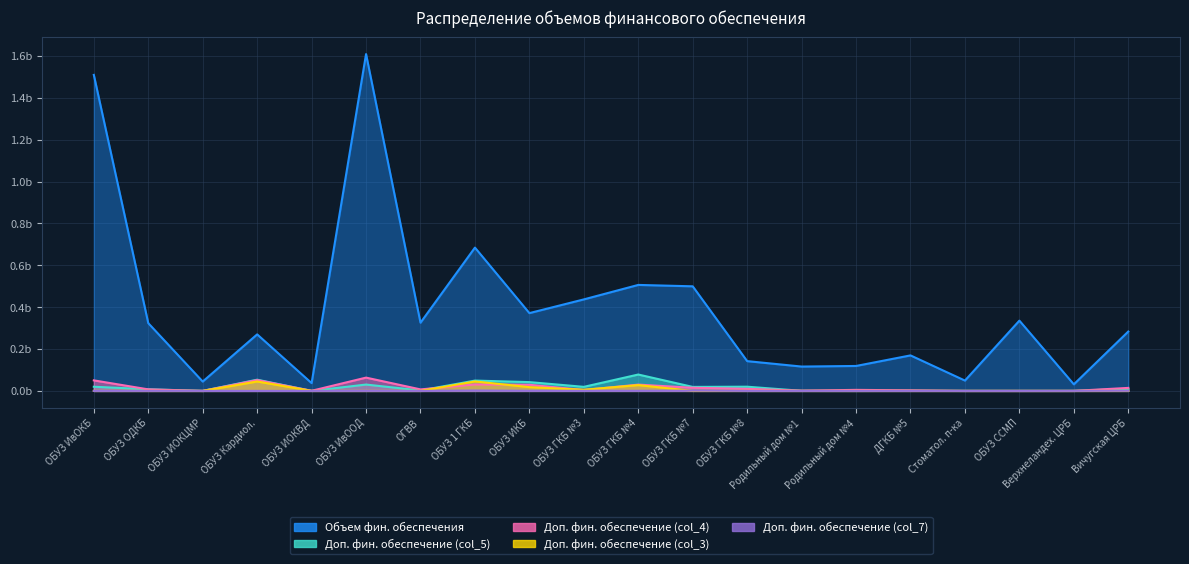

Rank the series by their maximum value, from lowest to highest.

col_7, col_3, col_4, col_5, col_2